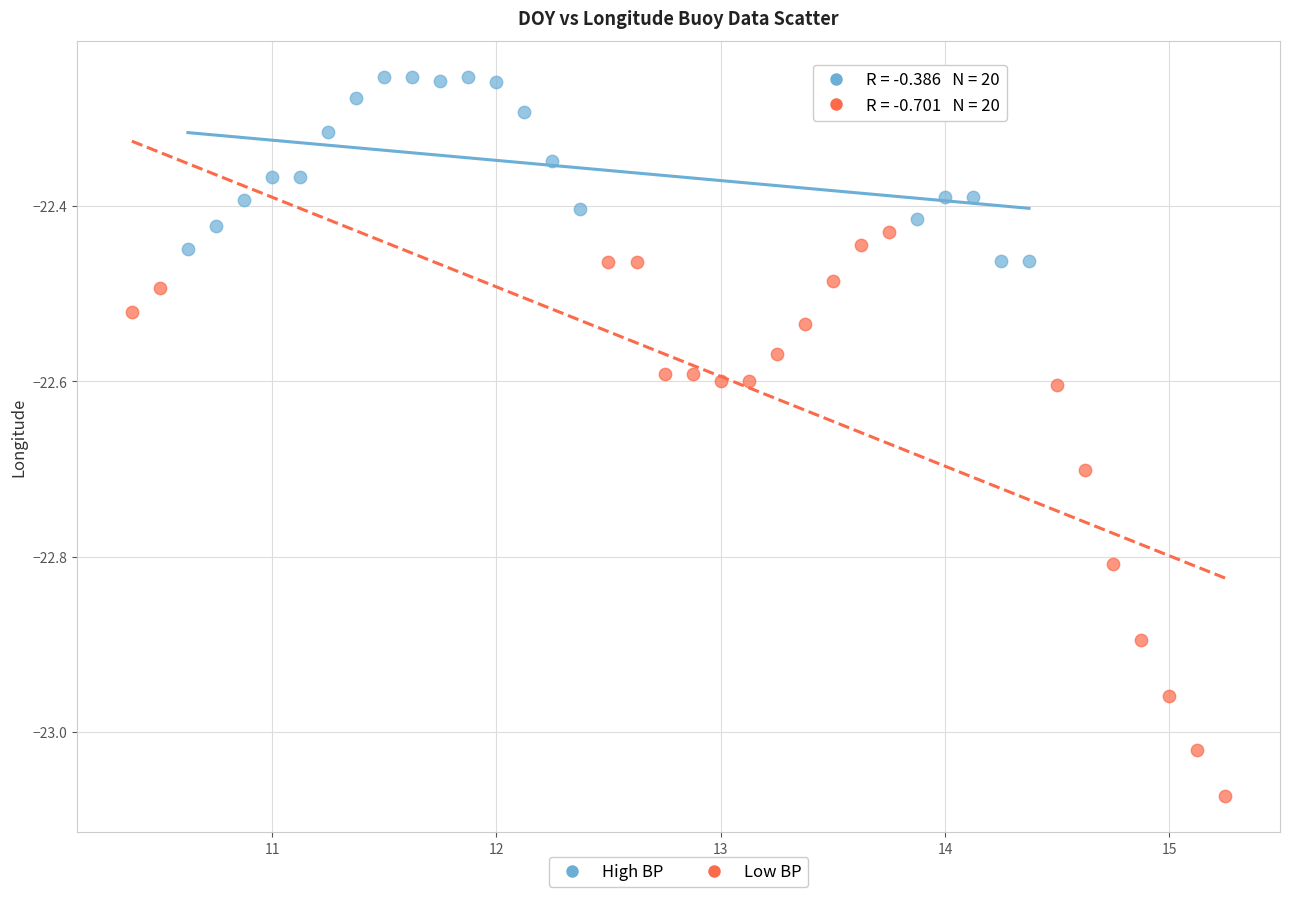

Which series has the largest Y range (max minus min)?

Low BP